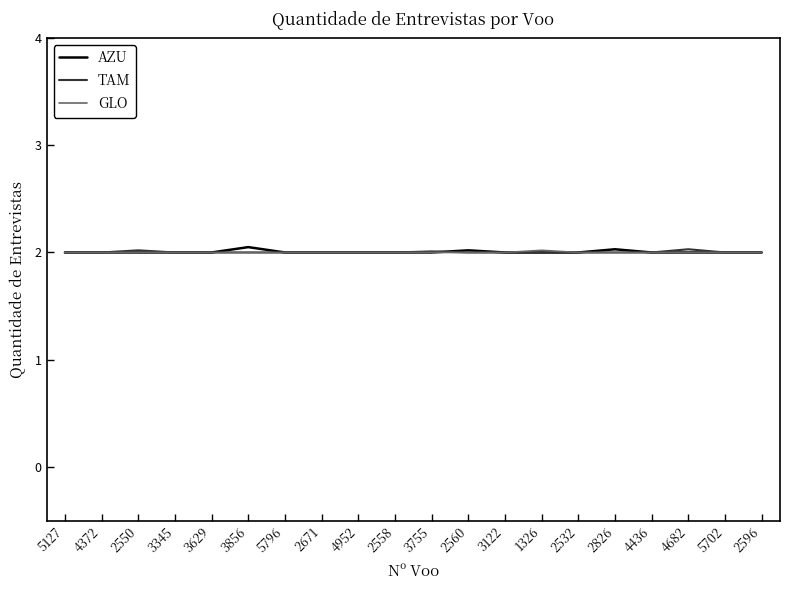

What is the total value across all series at 2671?

6.0